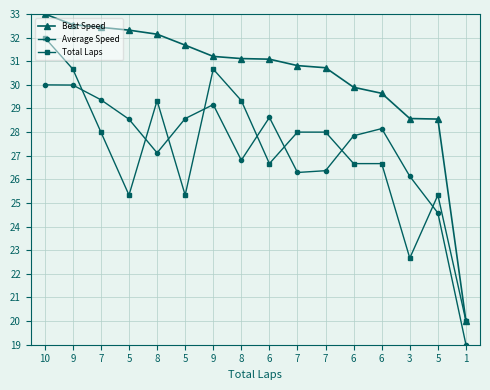

Between 1 and 6, which is larger?

6